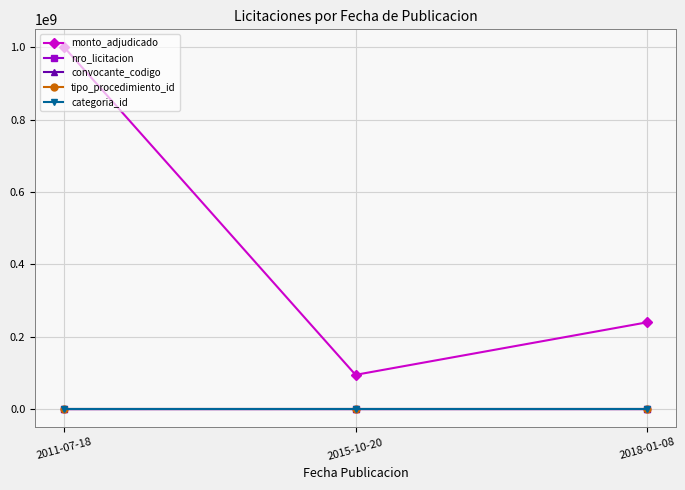

List the labels in order of monto_adjudicado value, largest first.

2011-07-18, 2018-01-08, 2015-10-20